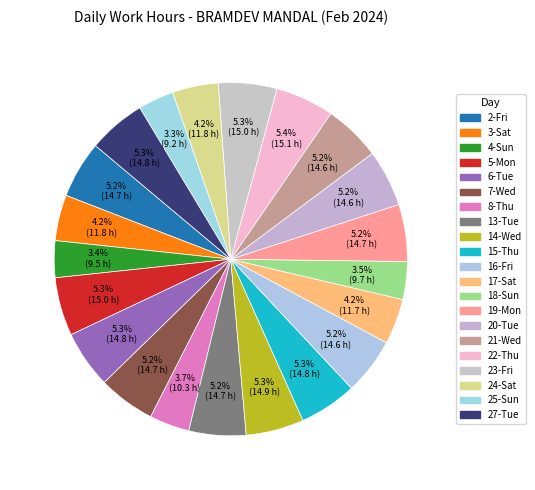

How many slices are in this pie chart?

21